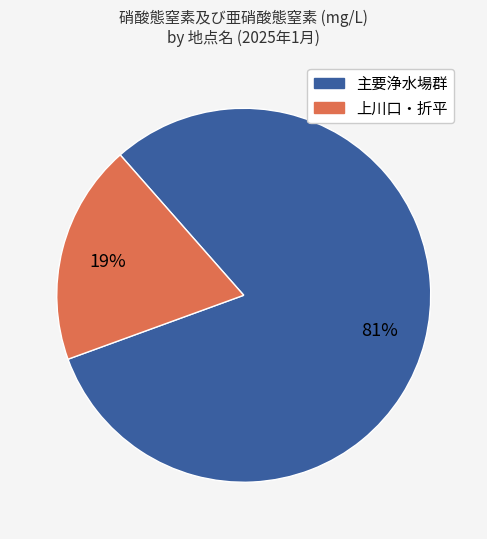

To the nearest percent, what percentage of the pie is 主要浄水場群?

81%